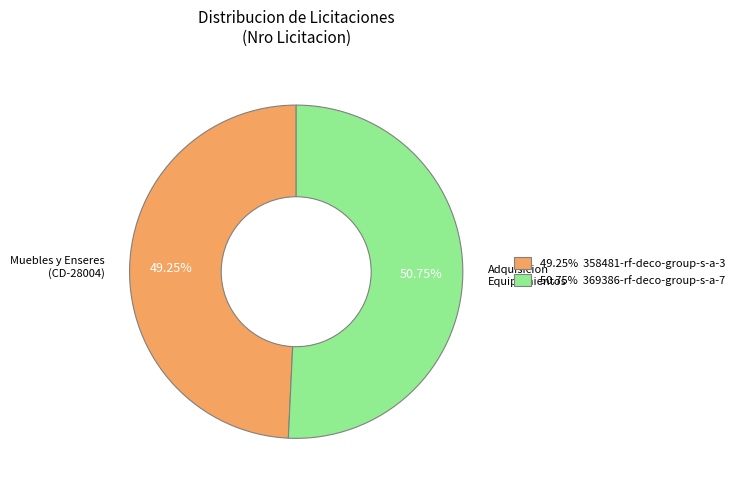

Is there a majority slice in this chart?

Yes